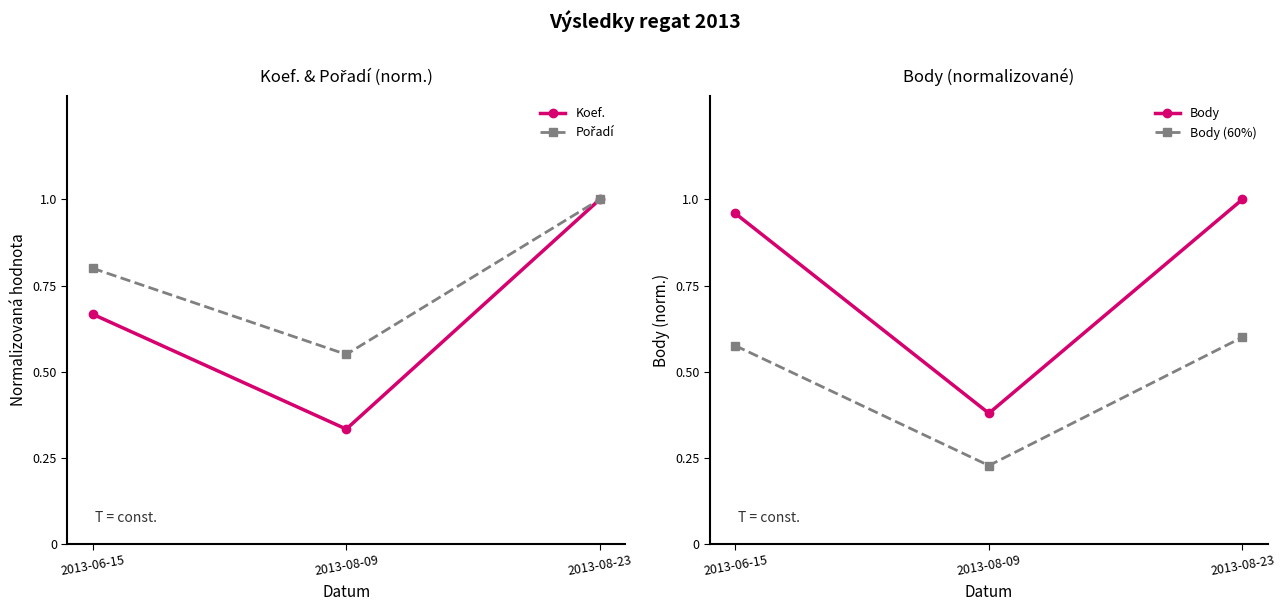

What is the difference between the Koef. values at 2013-06-15 and 2013-08-23?

0.3